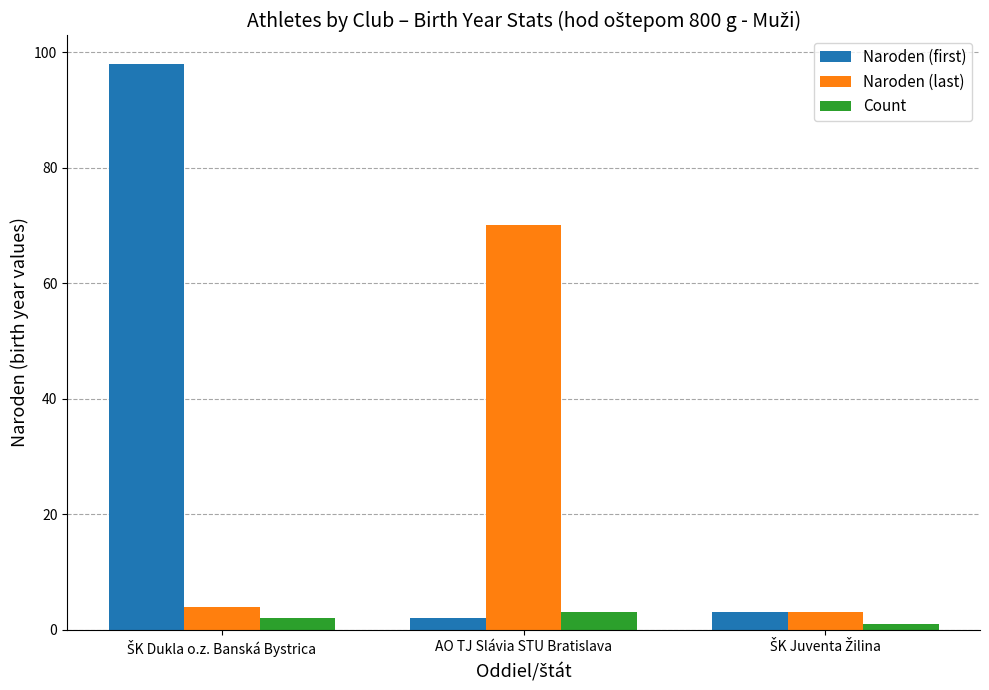

What is the value of the Naroden (last) bar at the 1st from the left?

4